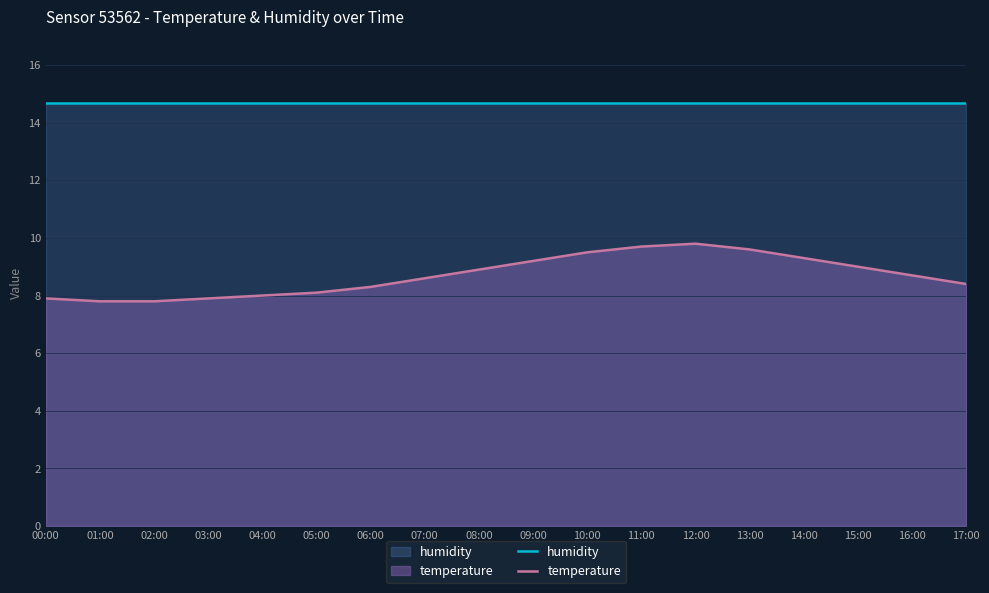

What is the sum of the temperature values at 01:00 and 08:00?

16.7